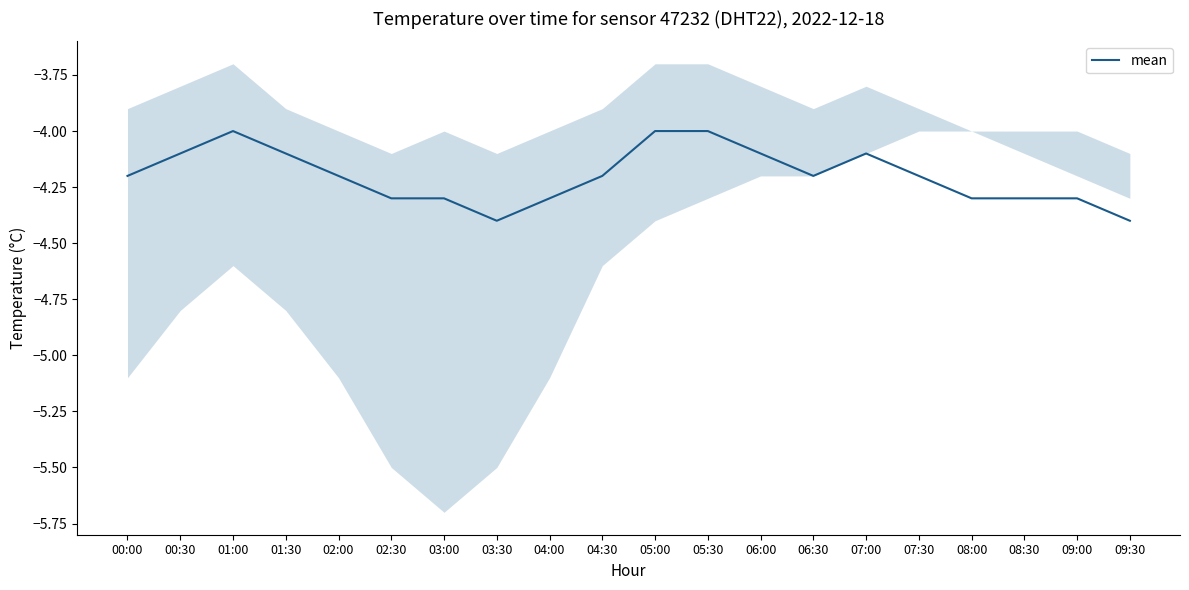

Rank the categories by value from lowest to highest.

03:30, 09:30, 02:30, 03:00, 04:00, 08:00, 08:30, 09:00, 00:00, 02:00, 04:30, 06:30, 07:30, 00:30, 01:30, 06:00, 07:00, 01:00, 05:00, 05:30